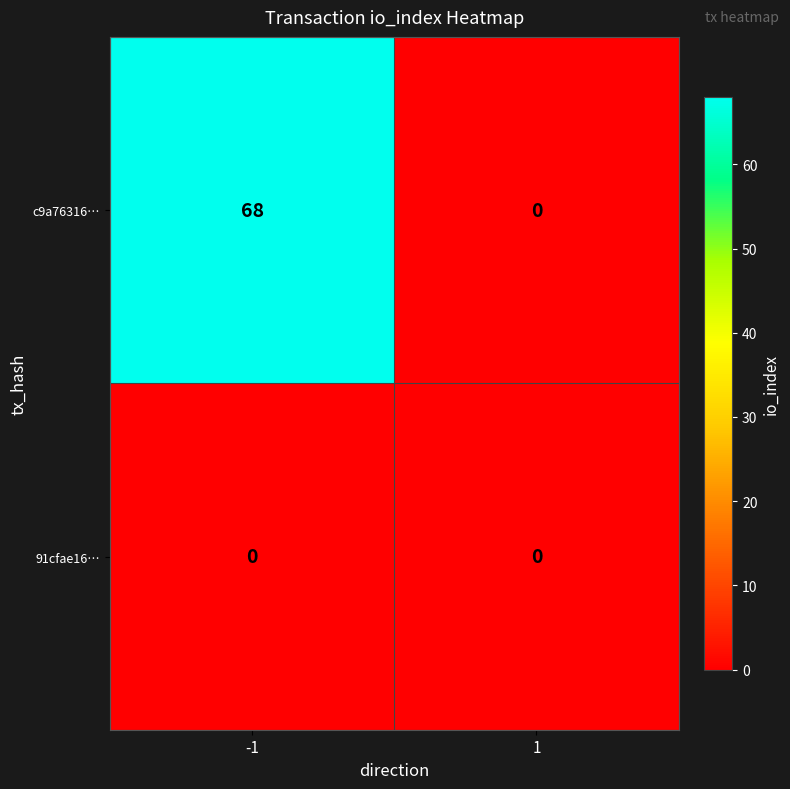

Which series has the largest total across all categories?

c9a76316…